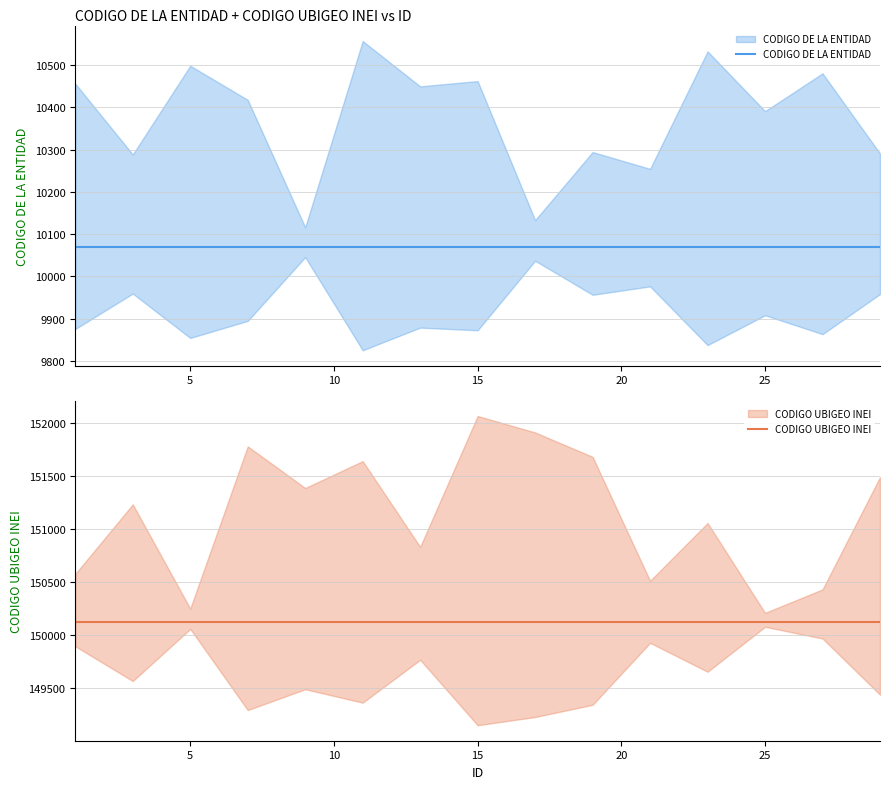

Rank the series by their maximum value, from highest to lowest.

CODIGO UBIGEO INEI, CODIGO DE LA ENTIDAD